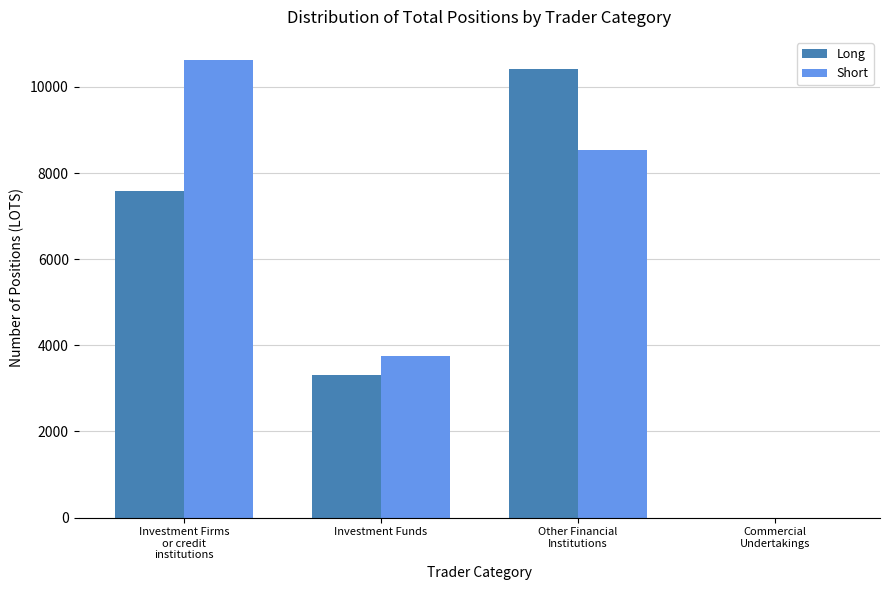

Reading left to right, what are all the values shown in this chart?

Long: Investment Firms
or credit
institutions=7578.0	Investment Funds=3299.4	Other Financial
Institutions=10406.7	Commercial
Undertakings=0.0
Short: Investment Firms
or credit
institutions=10630.4	Investment Funds=3740.0	Other Financial
Institutions=8546.4	Commercial
Undertakings=0.0